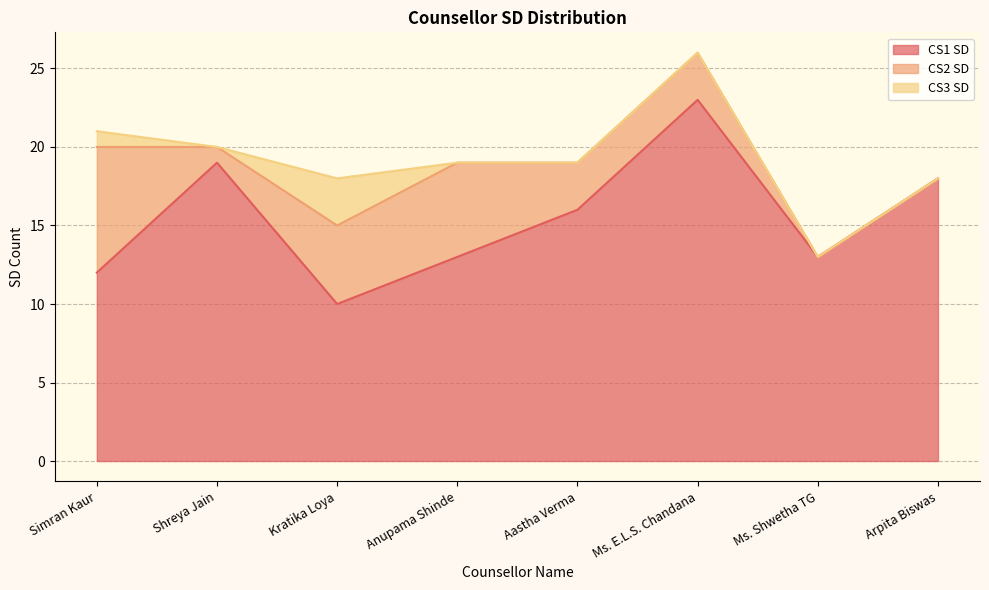

At which category does CS1 SD reach its first local peak?

Shreya Jain